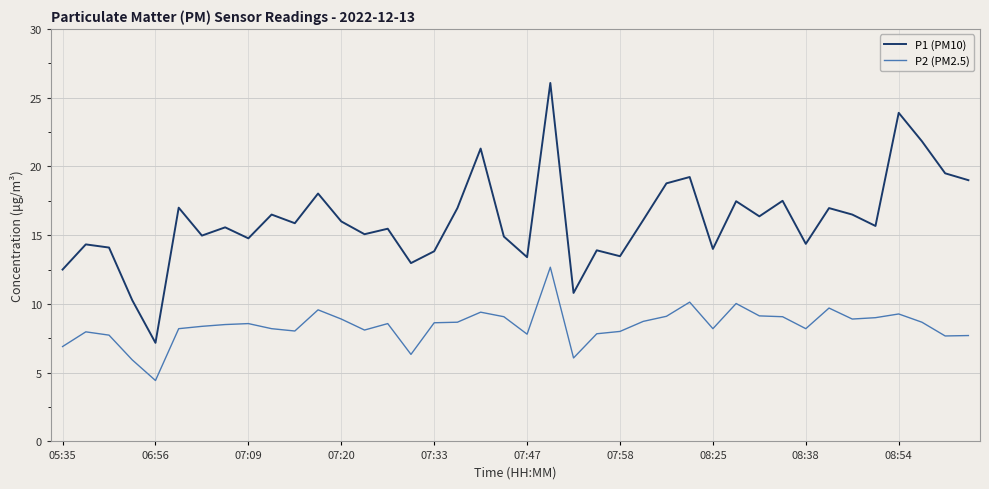

Rank the series by their maximum value, from highest to lowest.

P1 (PM10), P2 (PM2.5)